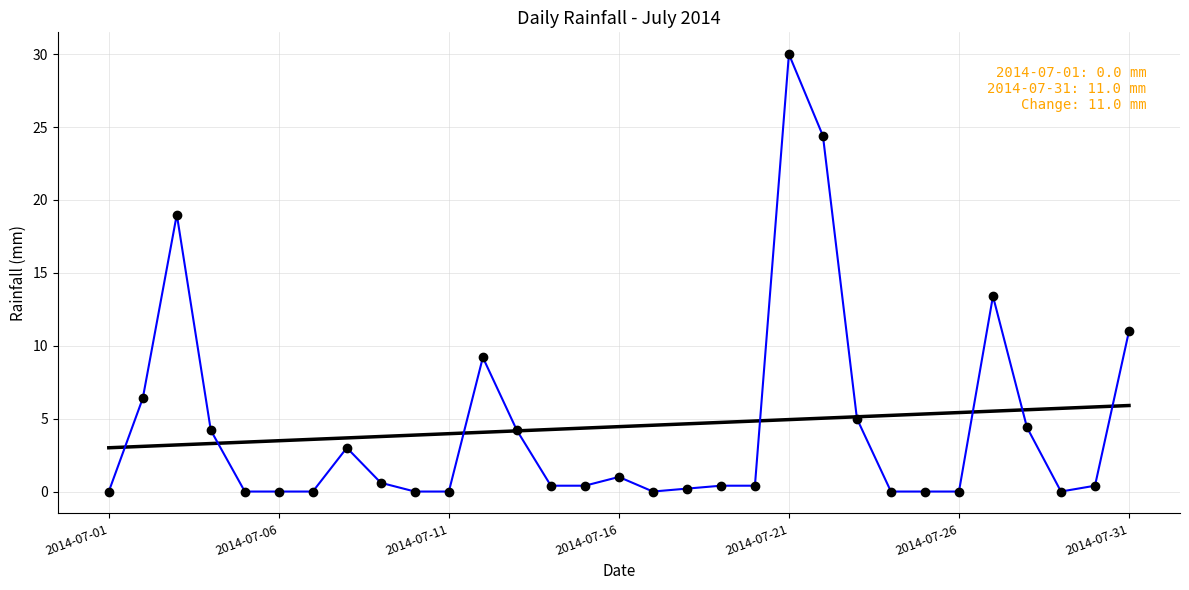

Does the chart display data point markers on the line(s)?

No